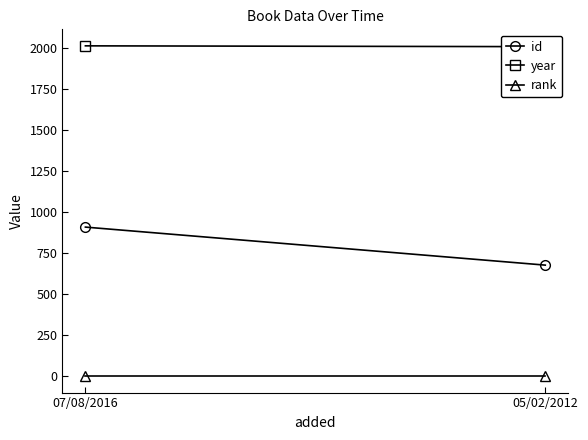

At 05/02/2012, list the series in order from smallest to largest.

rank, id, year